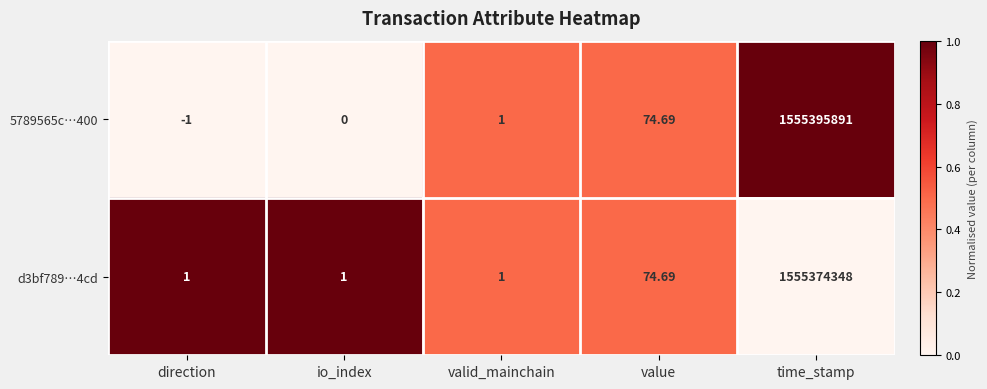

What is the total value across all series at value?

149.4